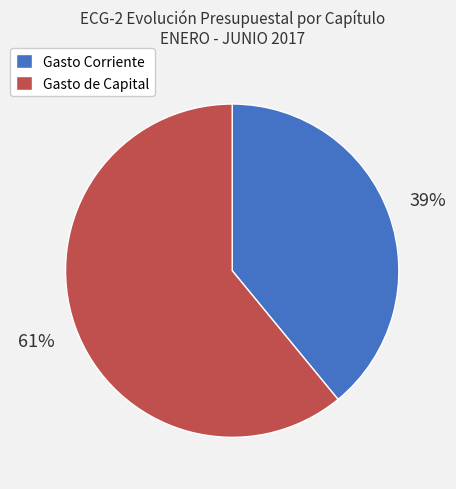

Does Gasto Corriente represent more than half of the total?

No